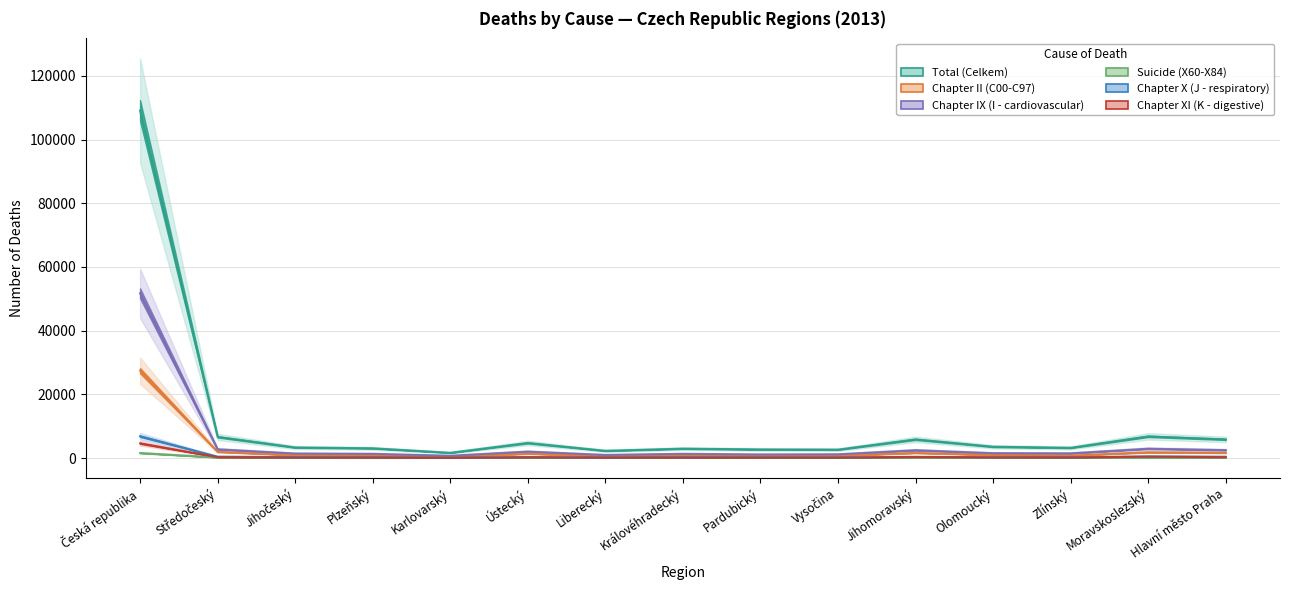

True or false: Chapter IX (I - cardiovascular) and Chapter XI (K - digestive) cross at least once.

False